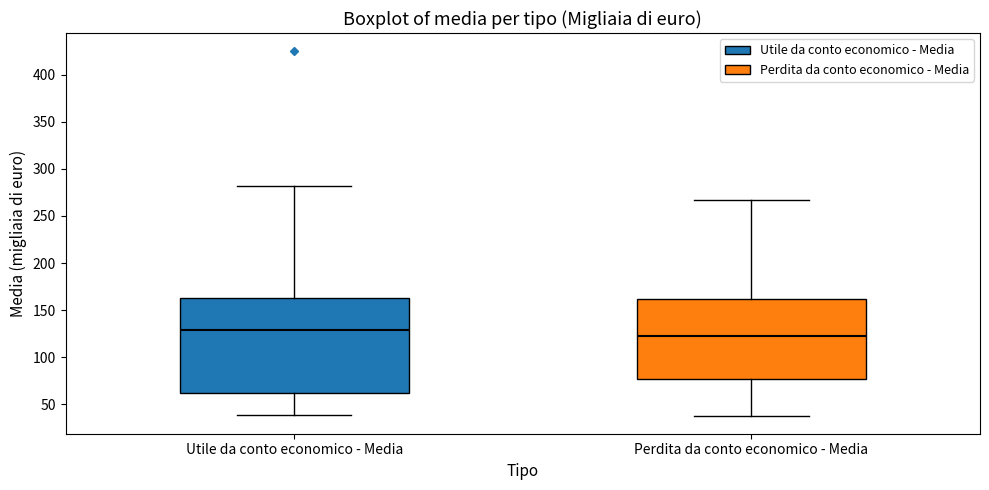

Comparing the boxes themselves (not the whiskers), which one is the tallest?

Utile da conto economico - Media